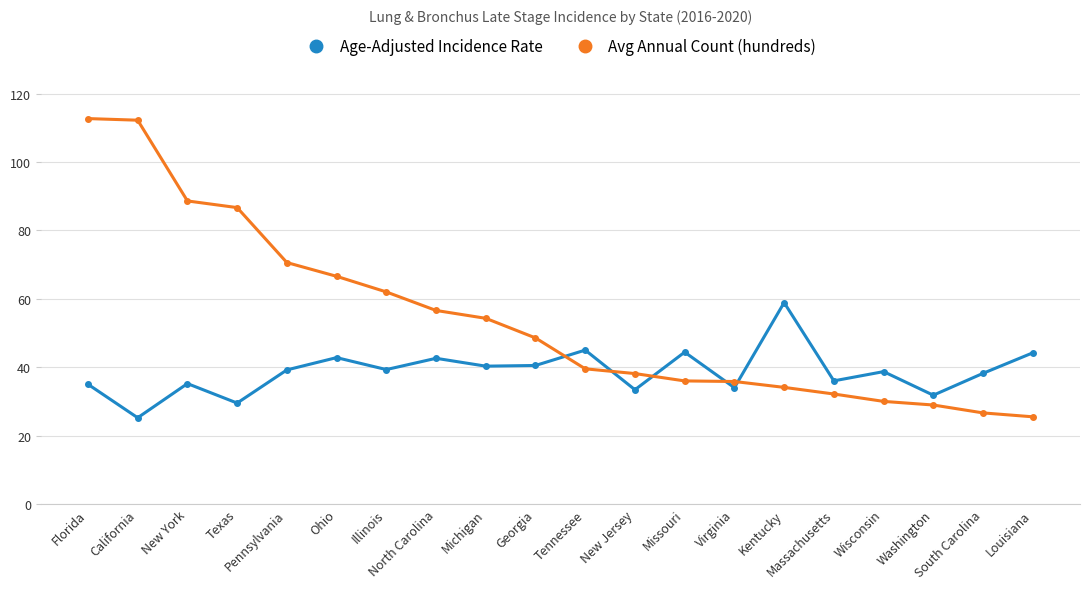

What is the average value of the Avg Annual Count (hundreds) series?

54.3